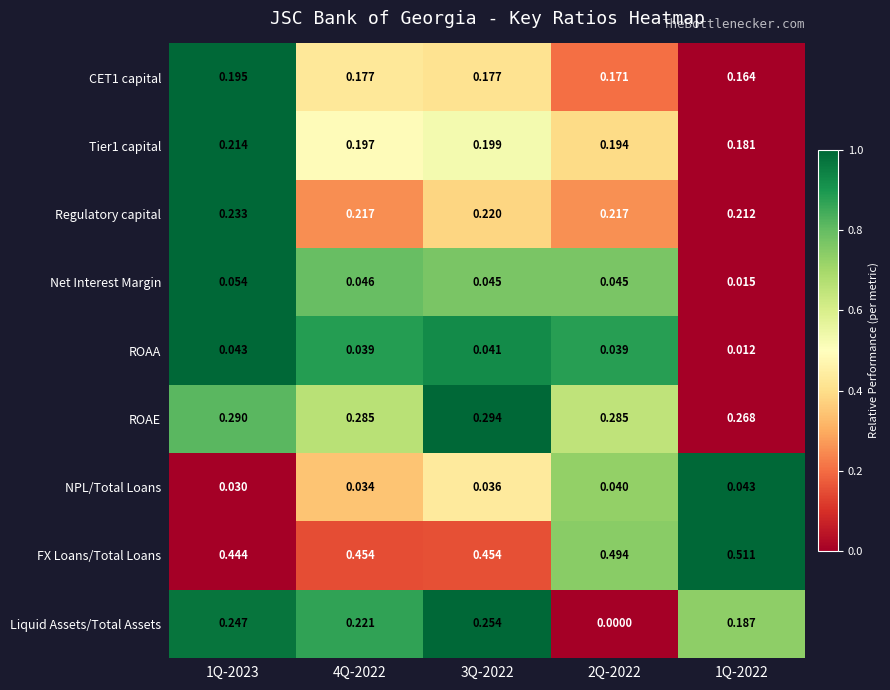

Between 2Q-2022 and 1Q-2022, which series saw the biggest shift?

Liquid Assets/Total Assets